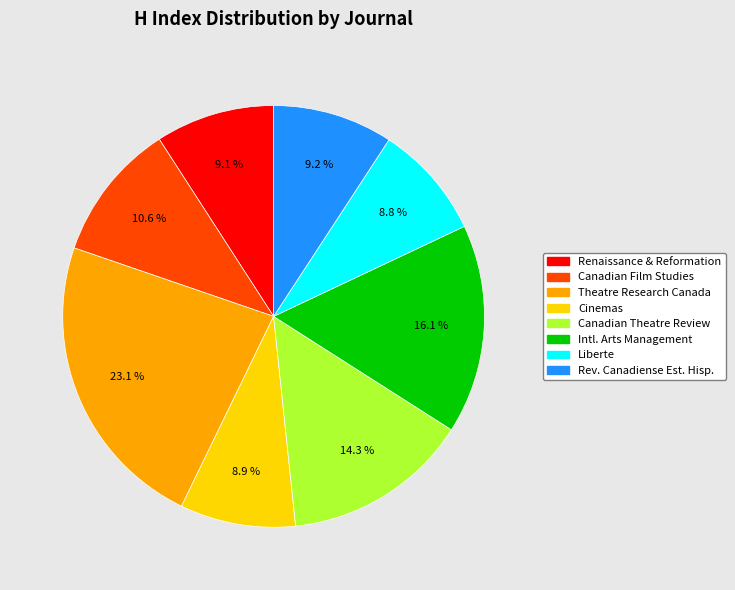

Count the number of slices in the pie.

8